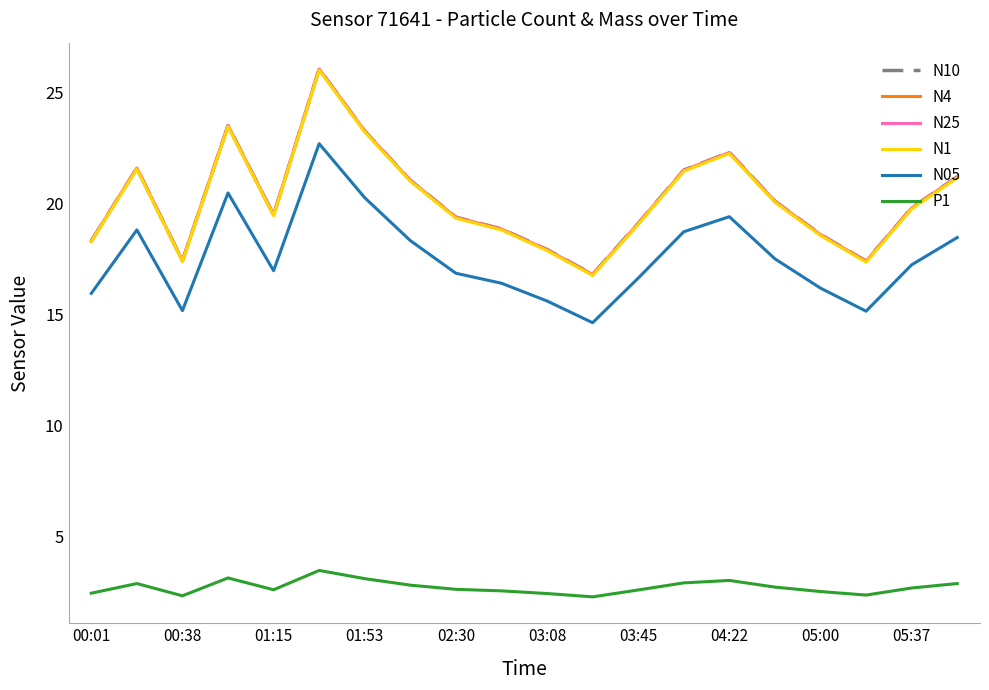

True or false: P1 and N4 intersect in this chart.

False